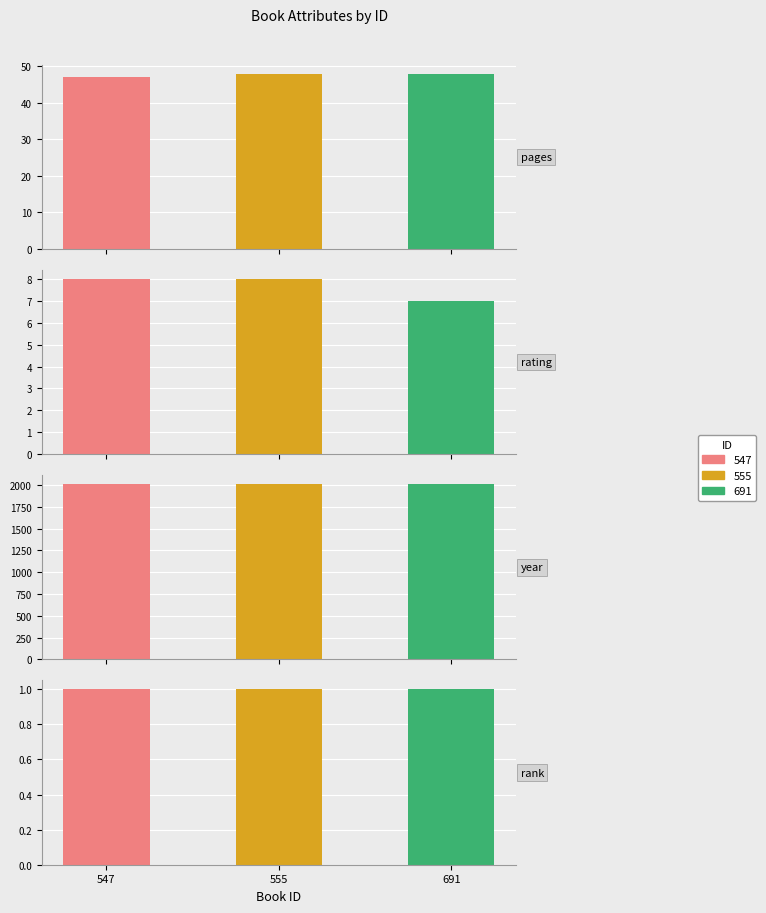

What is the highest value of the year series?

2012